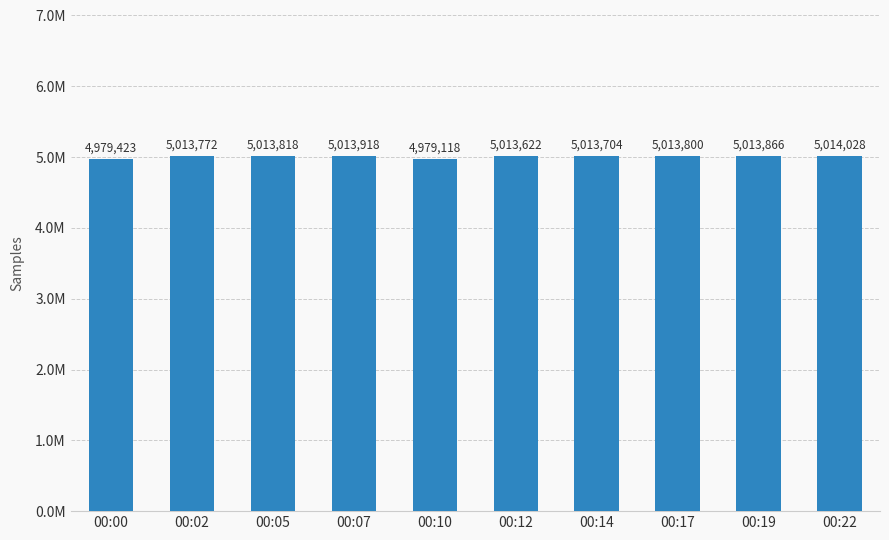

Between 00:02 and 00:12, which is larger?

00:02